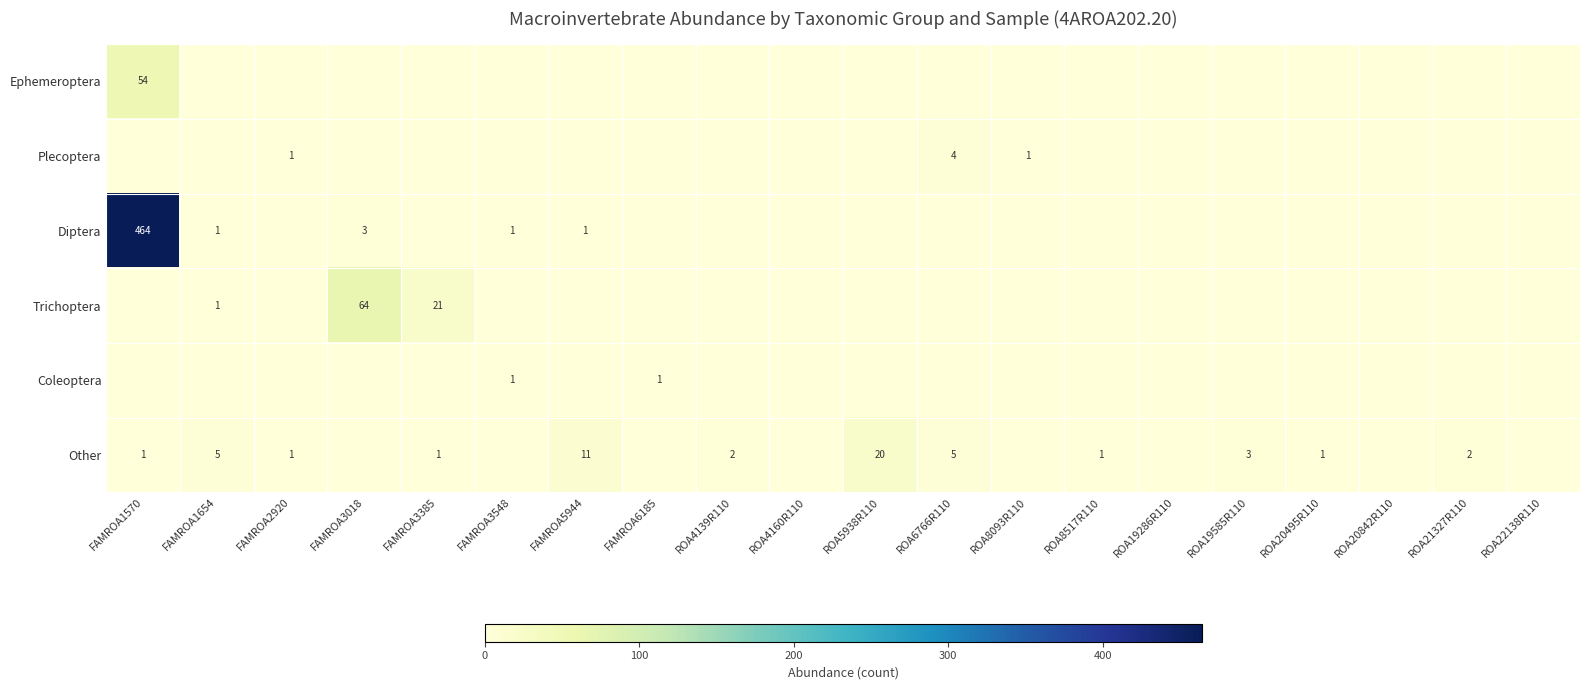

At which category does the chart reach its peak across all series?

FAMROA1570